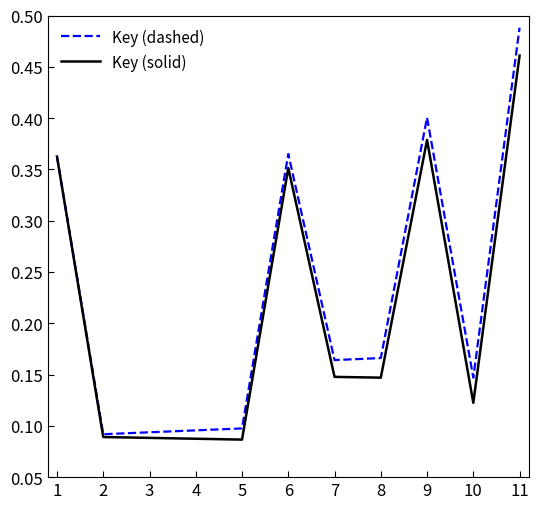

True or false: Key (solid) has a value of 0.1 at 5.

True